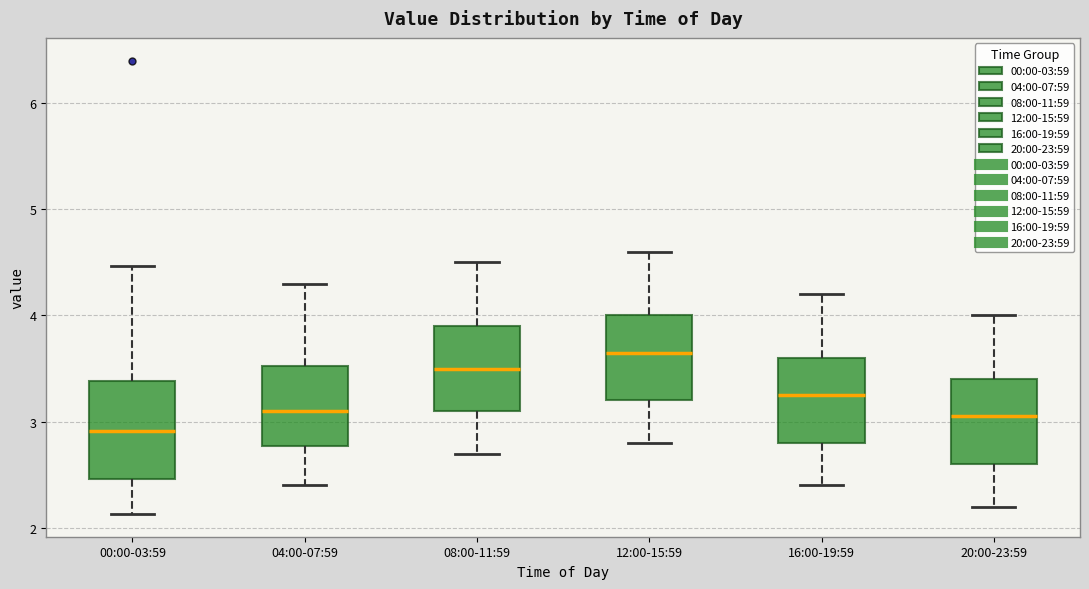

Where is the lower edge of the box for 16:00-19:59 on the y-axis? The values are not printed on the chart, so give them approximately, as read against the axis.

2.8